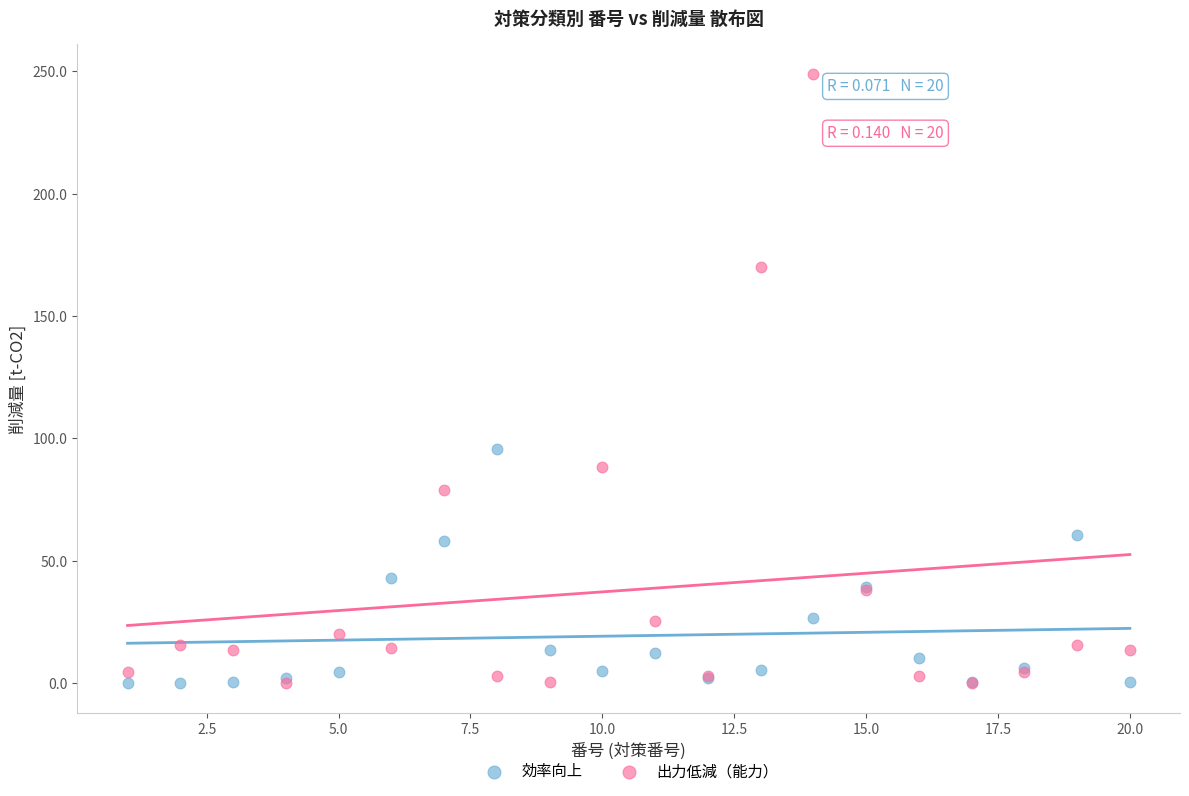

Across all series, what Y value is closest to 124?

95.7